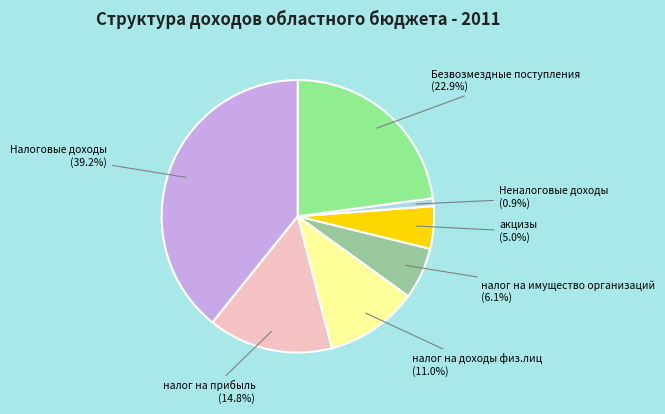

Is there a majority slice in this chart?

No